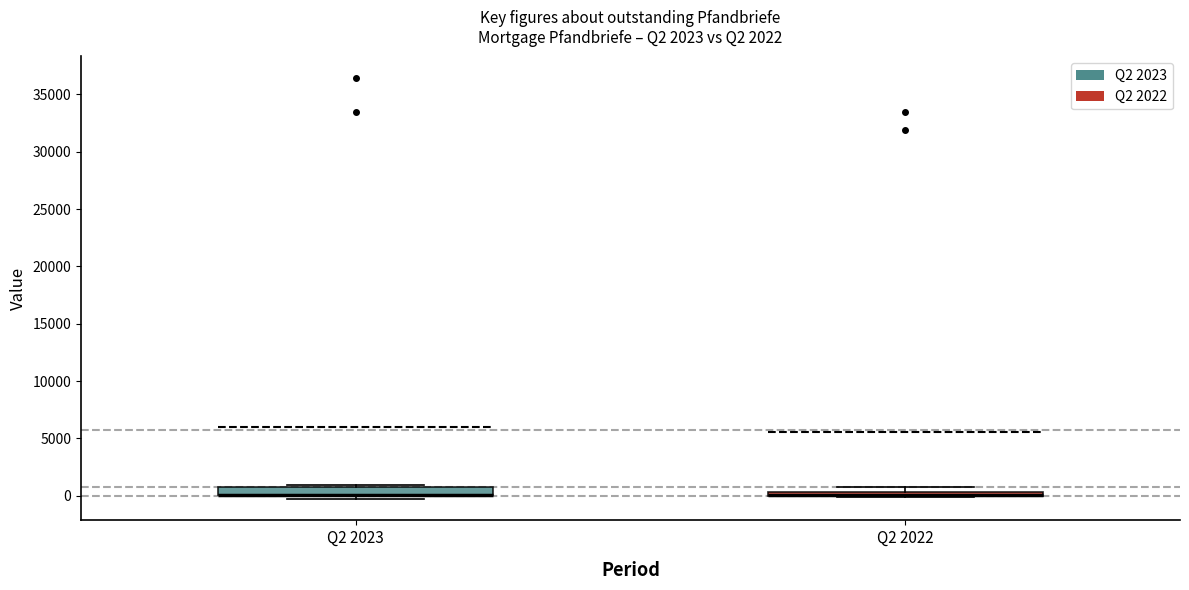

Where is the upper edge of the box for Q2 2023 on the y-axis? The values are not printed on the chart, so give them approximately, as read against the axis.

1000